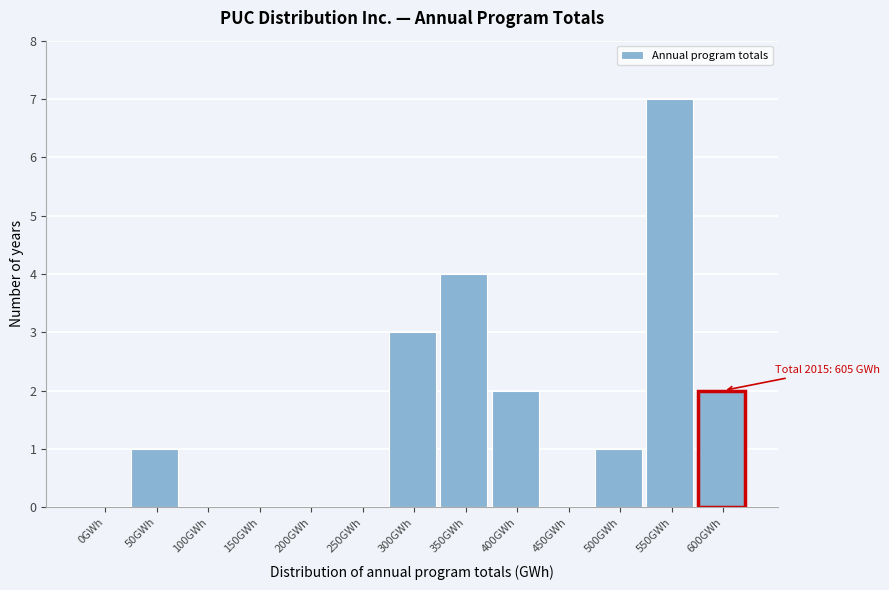

Reading left to right, list all the values displayed in this chart.

0GWh=0	50GWh=1	100GWh=0	150GWh=0	200GWh=0	250GWh=0	300GWh=3	350GWh=4	400GWh=2	450GWh=0	500GWh=1	550GWh=7	600GWh=2